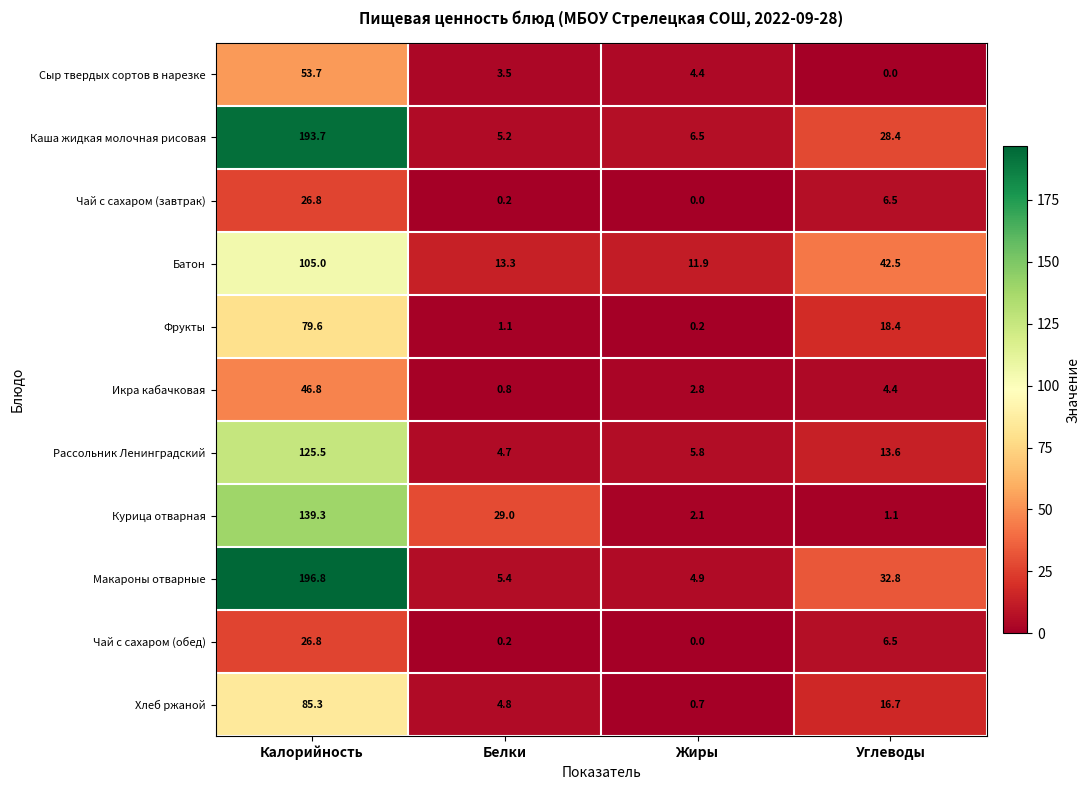

The Икра кабачковая series shows 1.9 at Жиры. True or false?

False